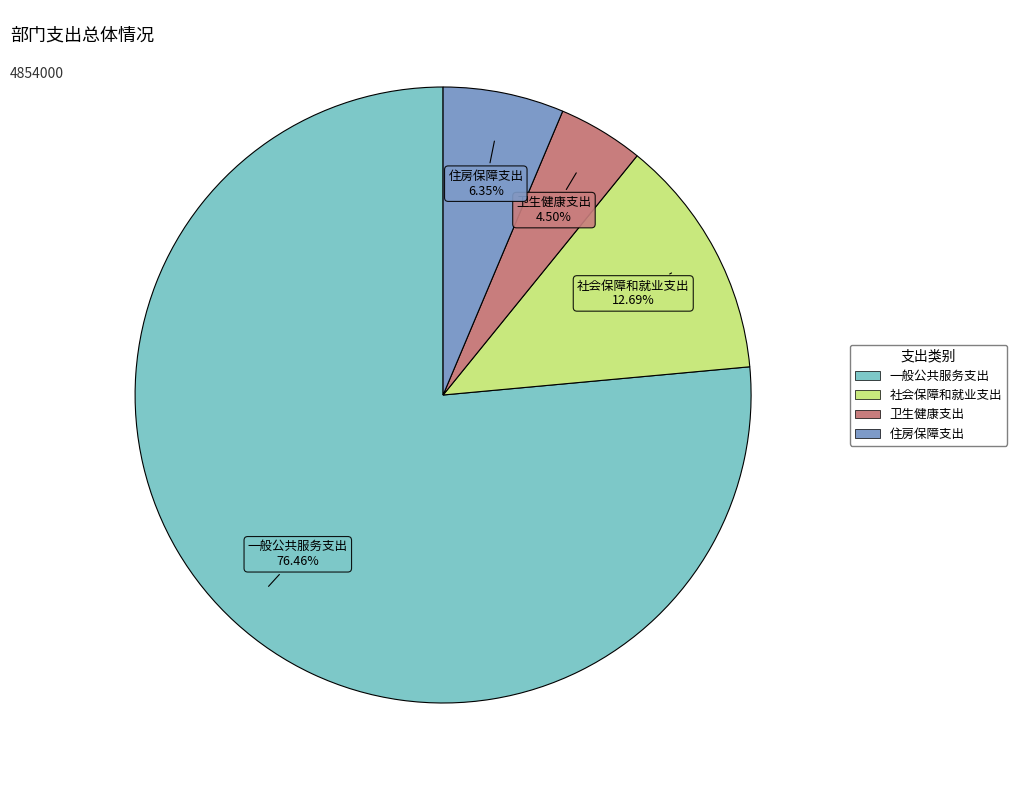

True or false: 社会保障和就业支出 accounts for 20% of the total.

False